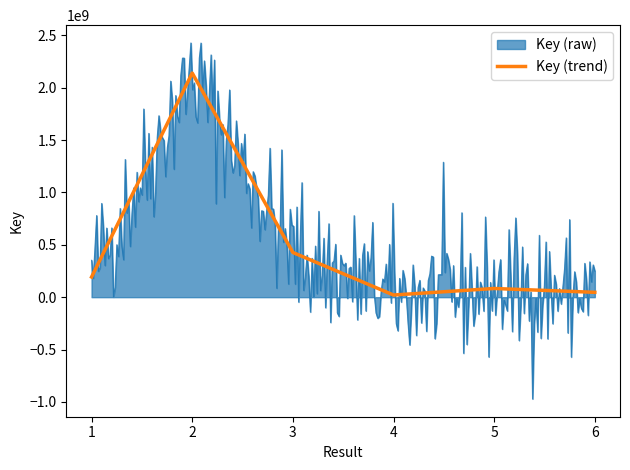

What is the difference between the second highest and minimum values?

406234991